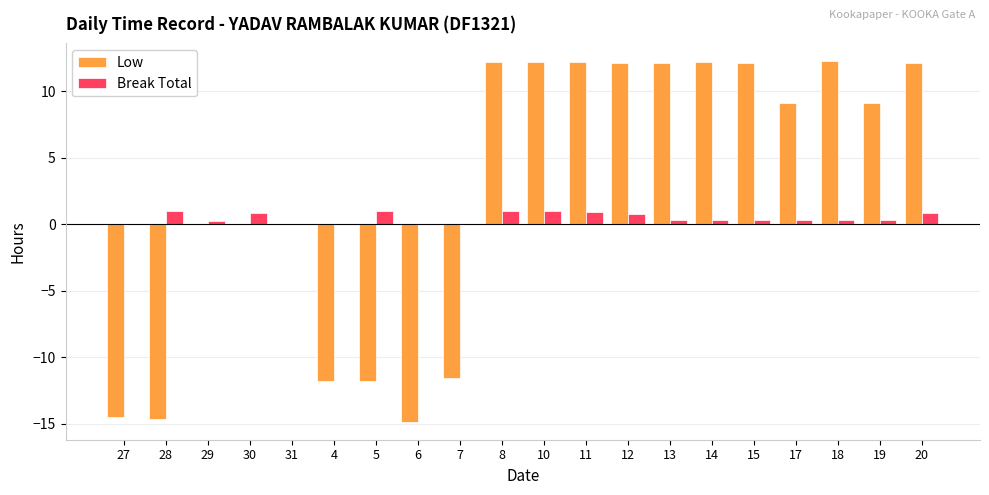

What are all the series names shown in the legend?

Low, Break Total